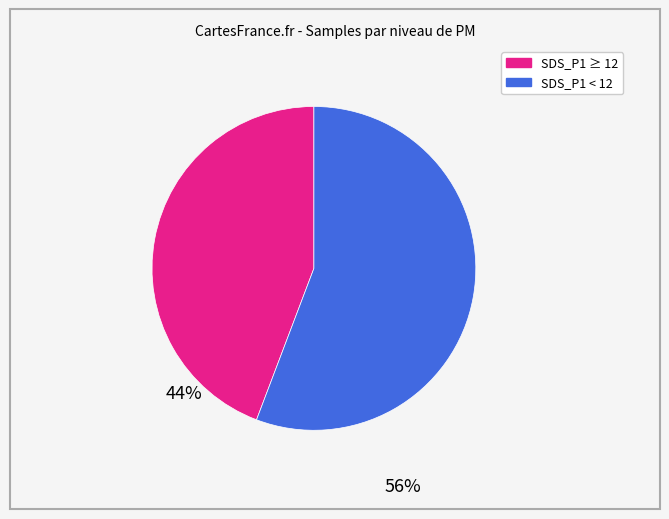

How many segments does this pie chart have?

2